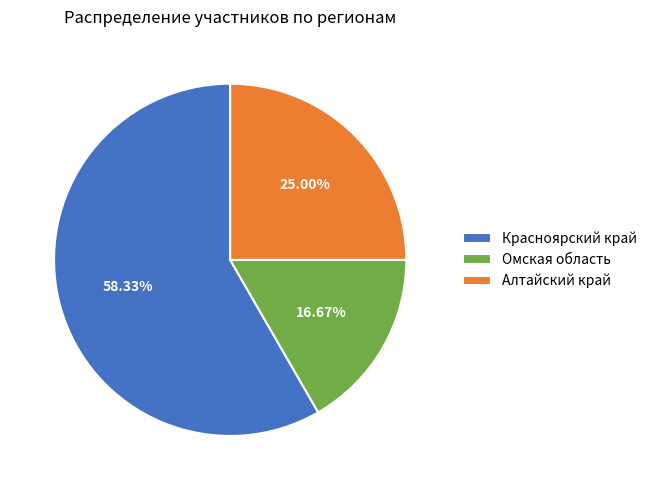

Which has a higher value, Алтайский край or Красноярский край?

Красноярский край